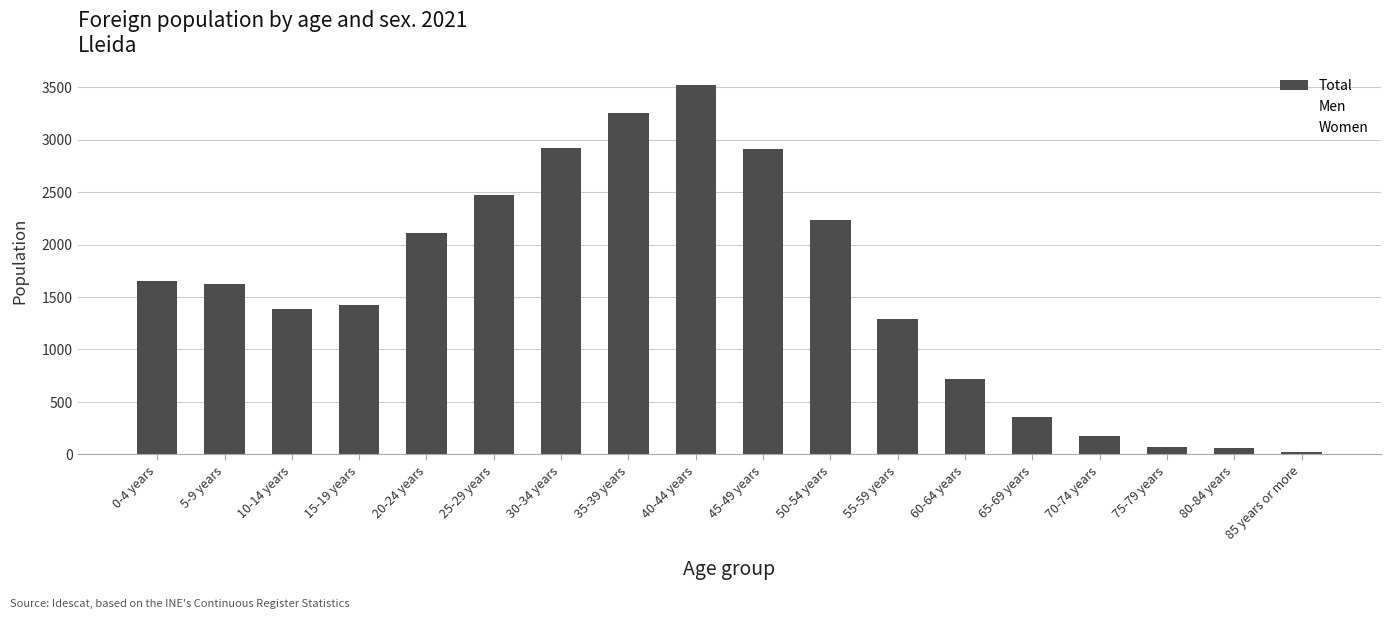

The value at 55-59 years is 350. True or false?

False